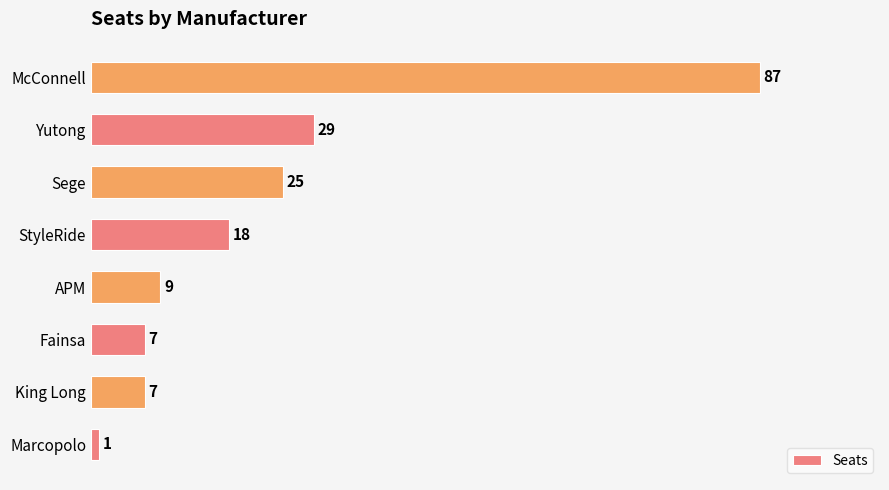

What is the approximate value at Fainsa, to the nearest 5?

5